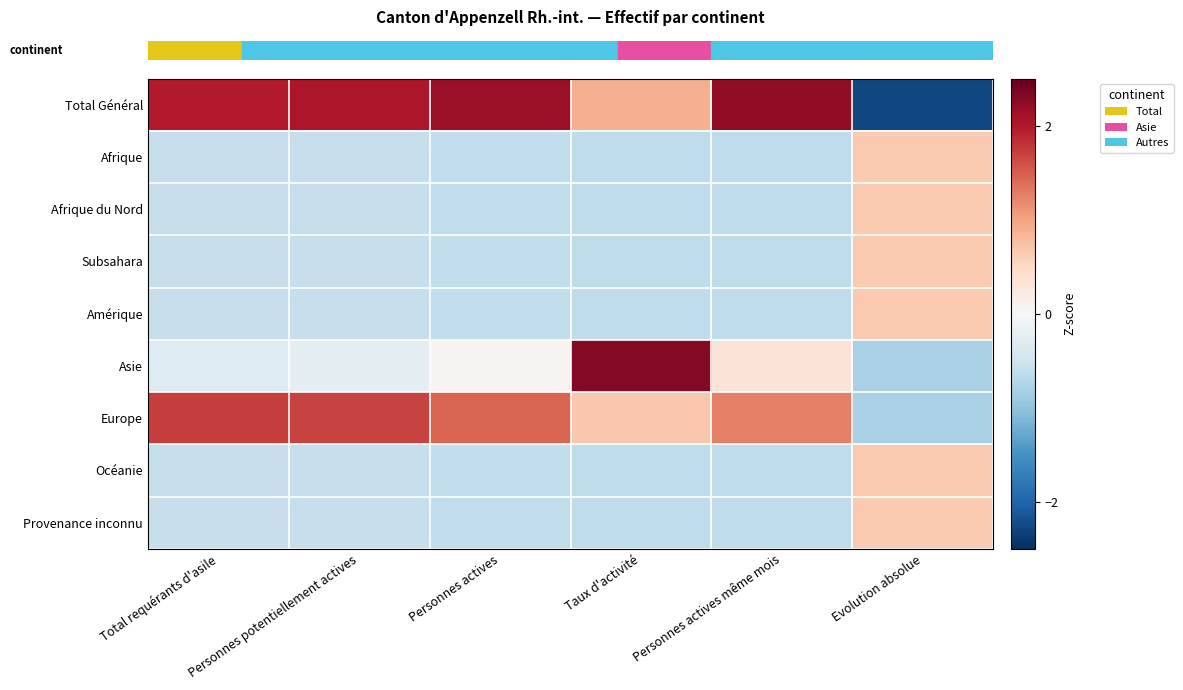

At how many categories does at least one series exceed -1?

6